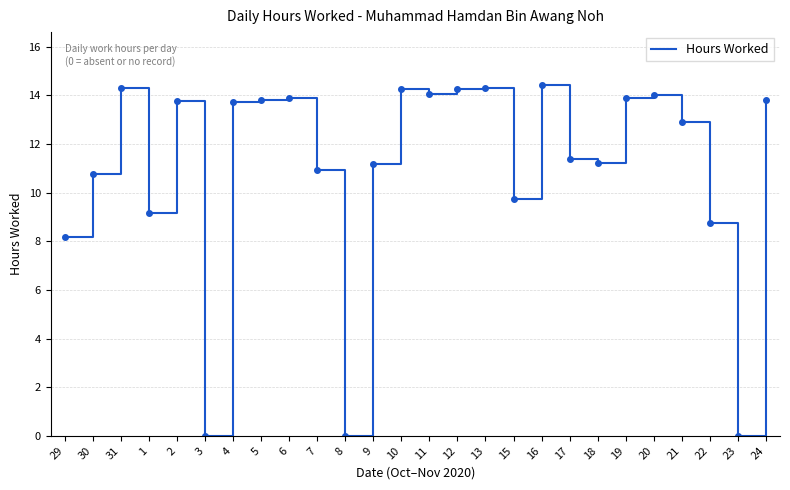

What is the sum of all values?

286.5